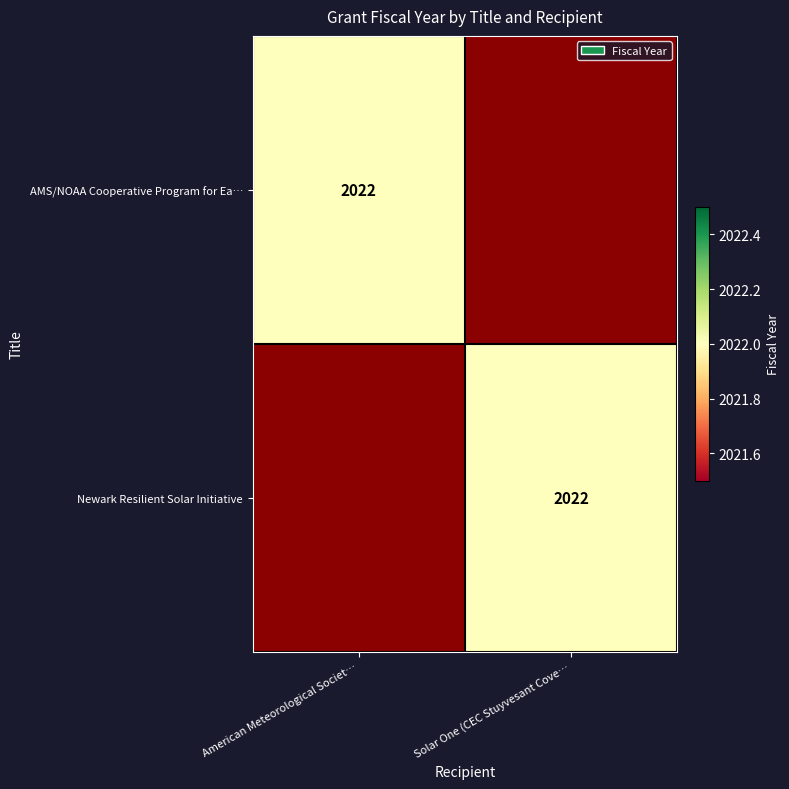

At which category does the chart reach its minimum across all series?

Solar One (CEC Stuyvesant Cove…